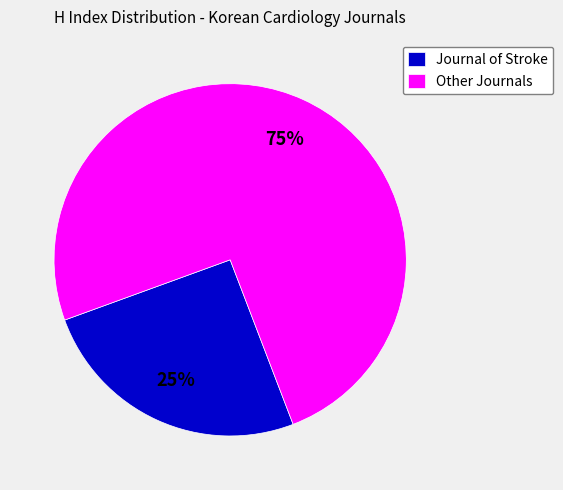

To the nearest percent, what portion does Other Journals represent?

75%